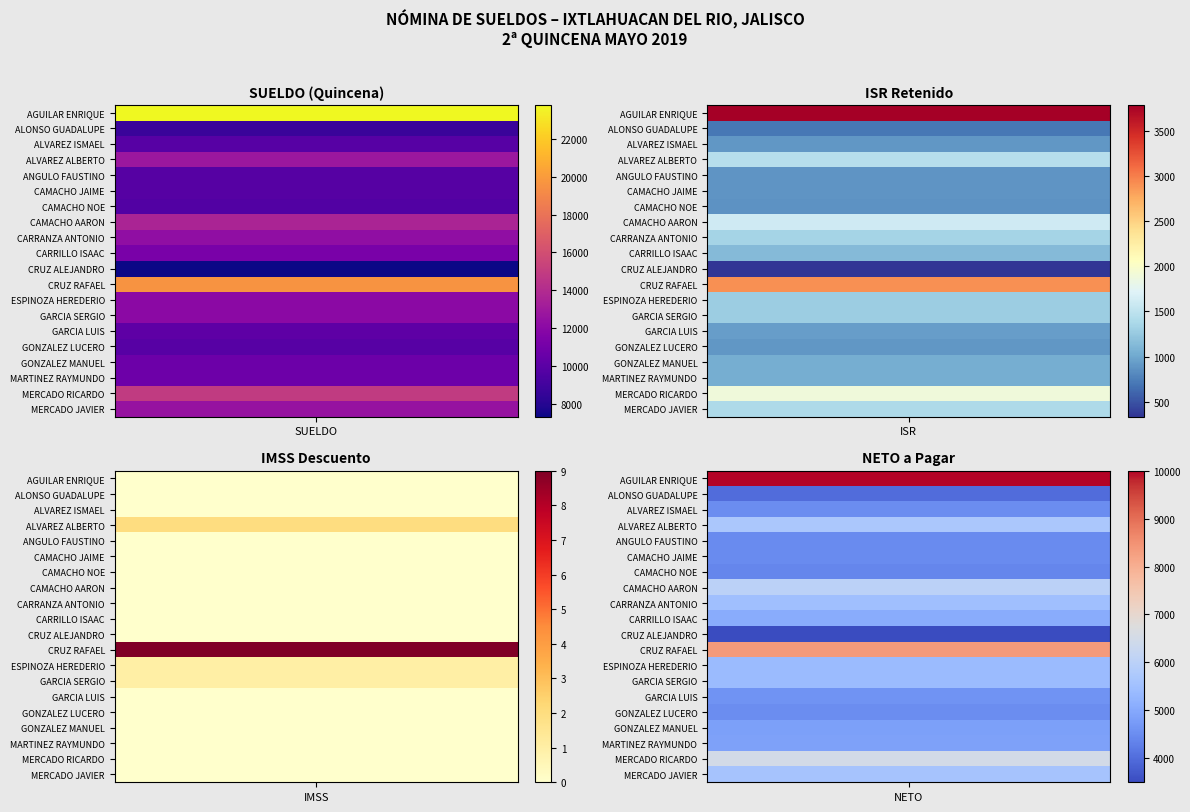

How many positive values does the CARRILLO BENAVIDES ISAAC series have?

3